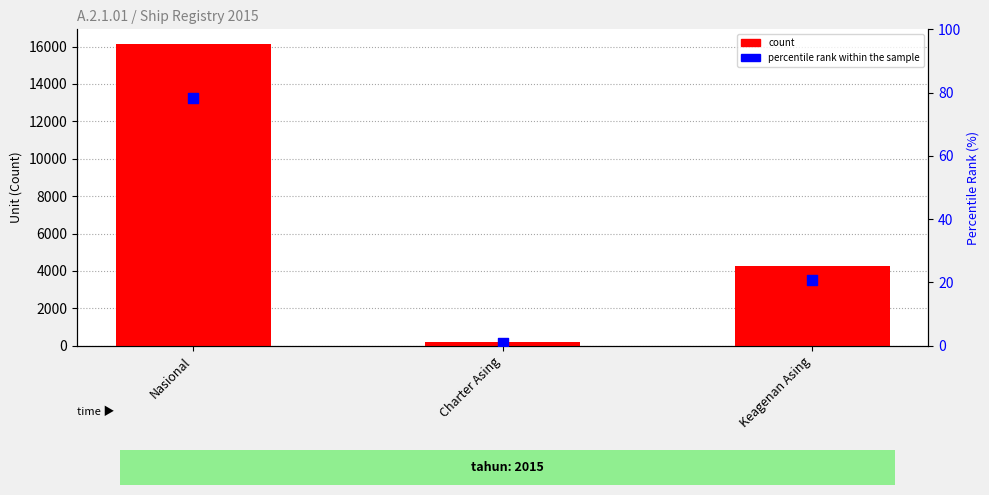

Is the value of percentile rank within the sample at Charter Asing greater than the value of count at Keagenan Asing?

No